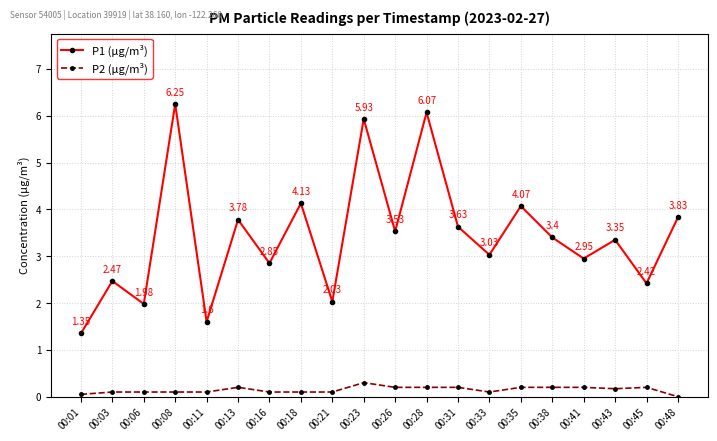

What are all the series names shown in the legend?

P1 (µg/m³), P2 (µg/m³)